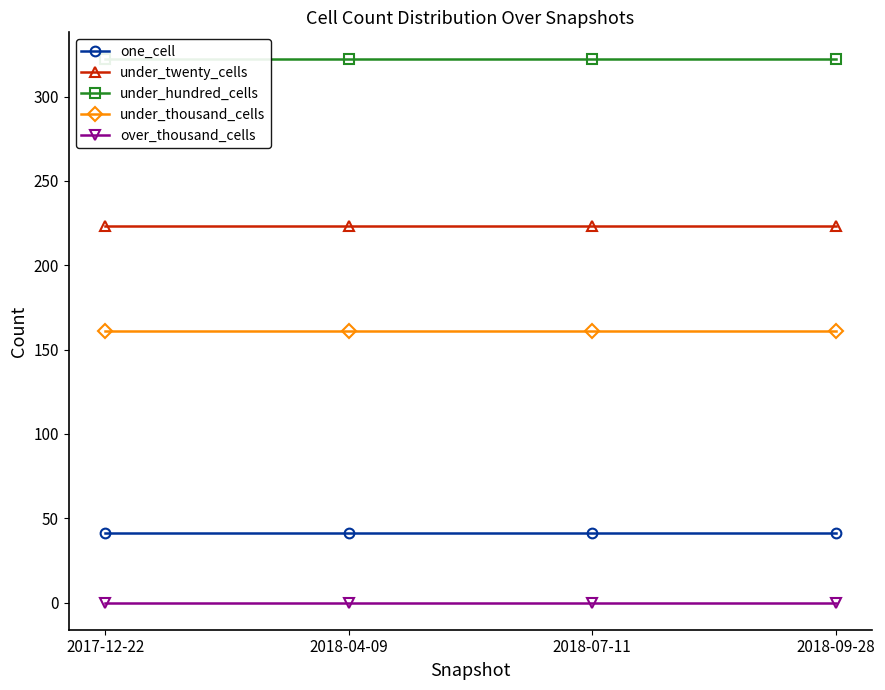

Count the number of categories in the chart.

4